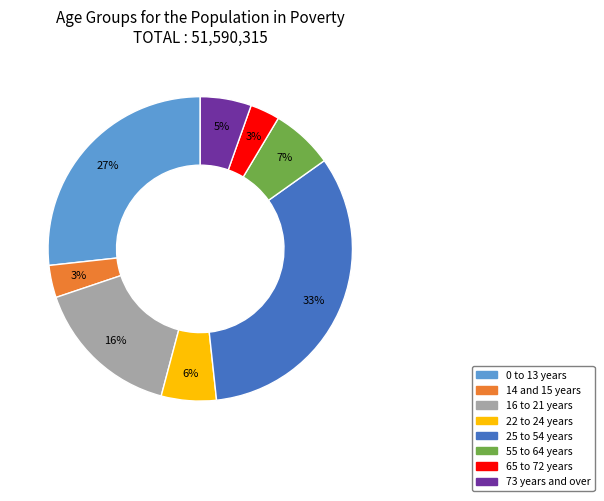

True or false: 73 years and over accounts for 11% of the total.

False